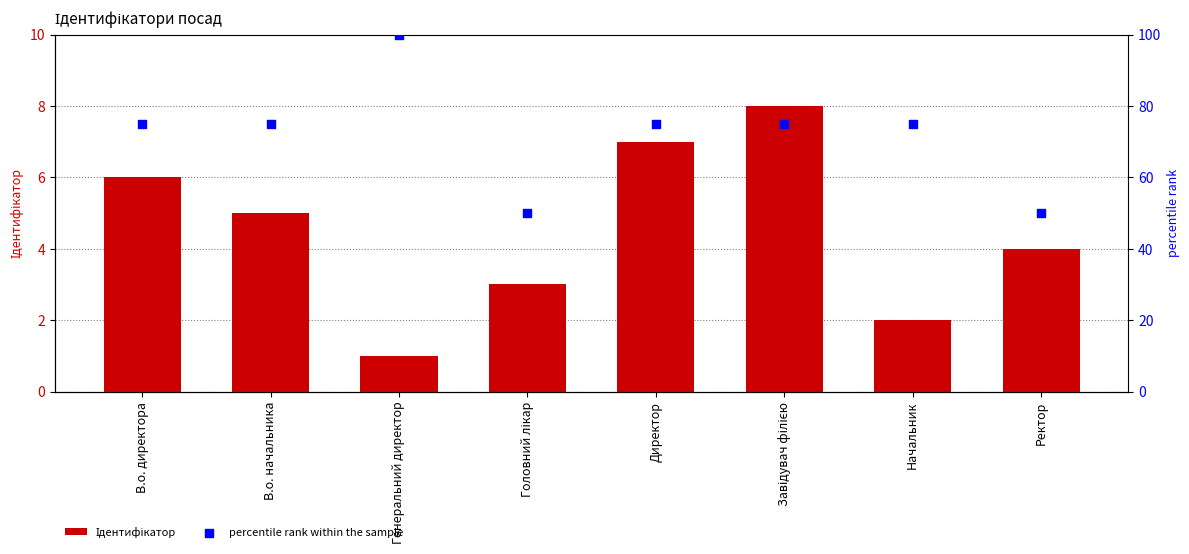

Which series has the largest total across all categories?

percentile rank within the sample